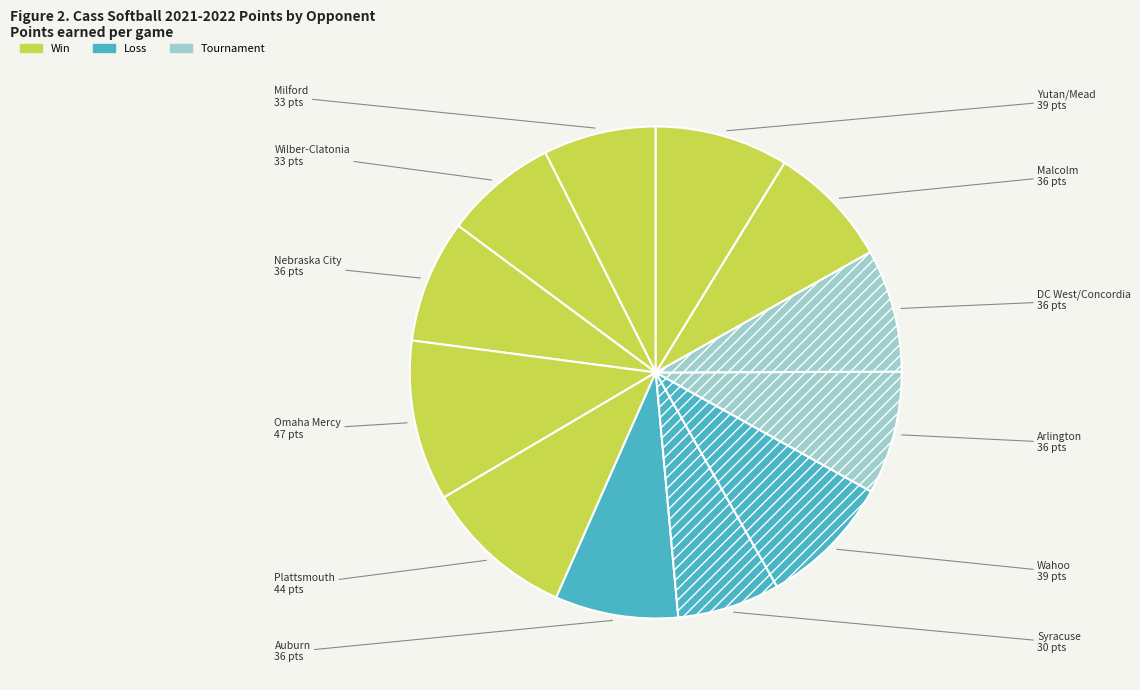

To the nearest percent, what is the average slice percentage?

8%